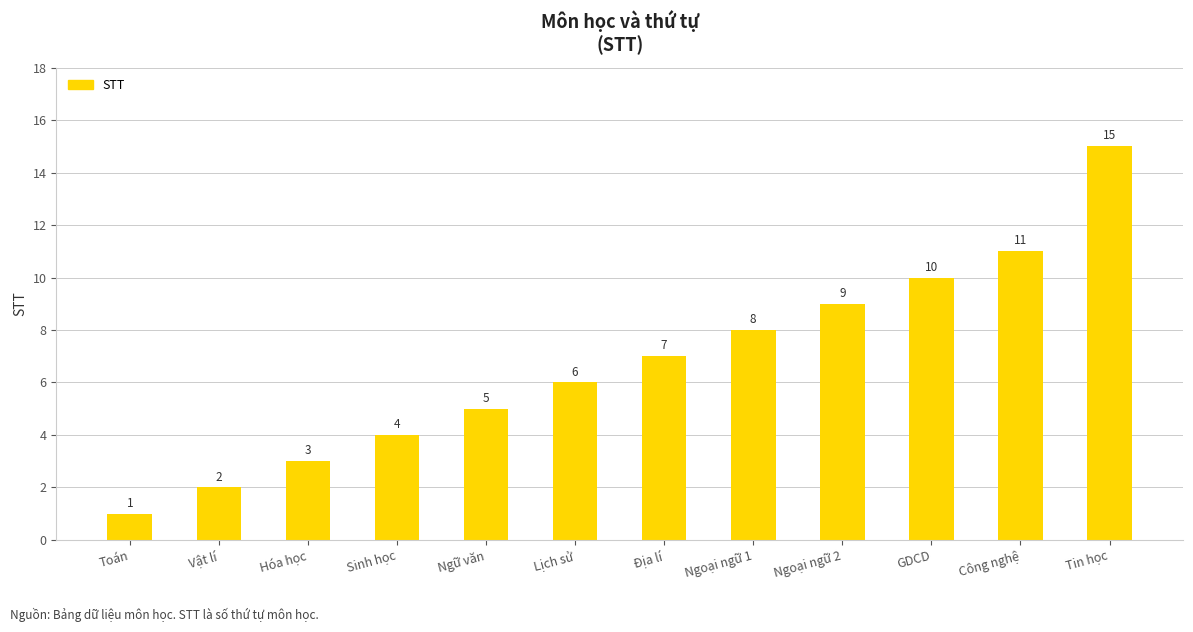

How many data points are less than 7?

6